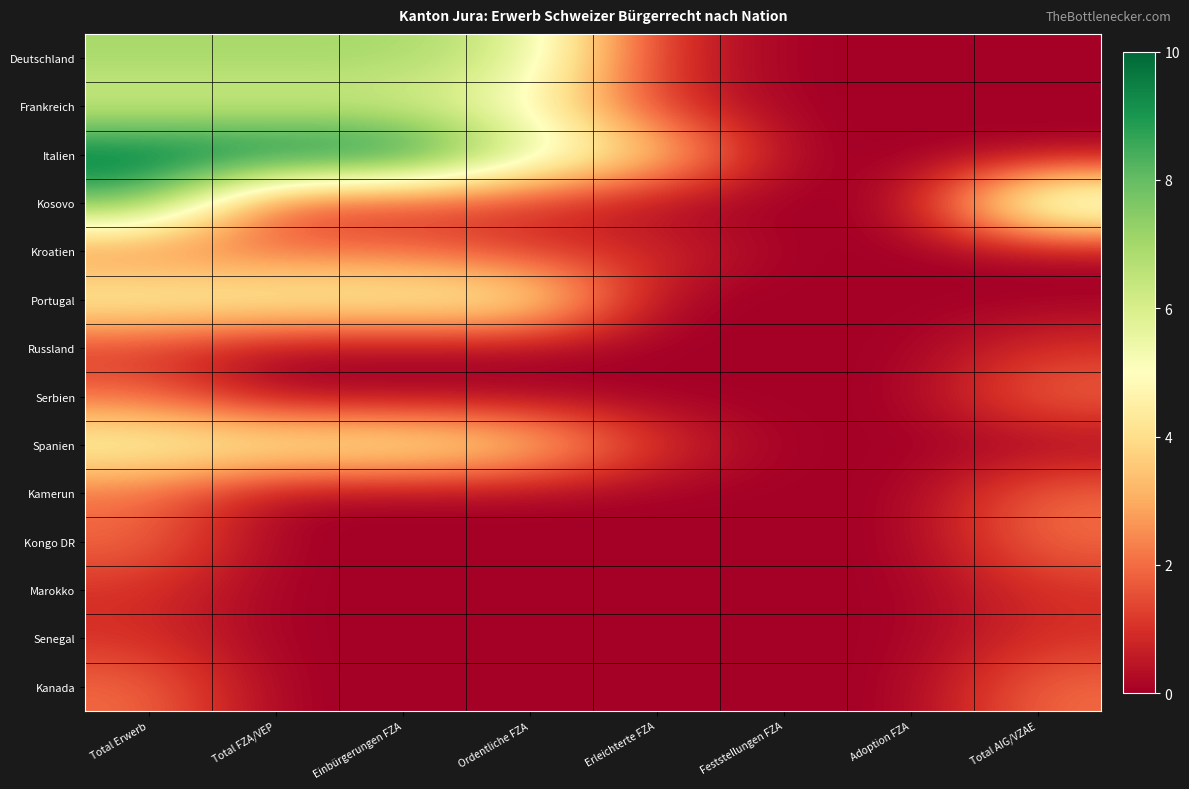

Which series has the largest total across all categories?

Italien